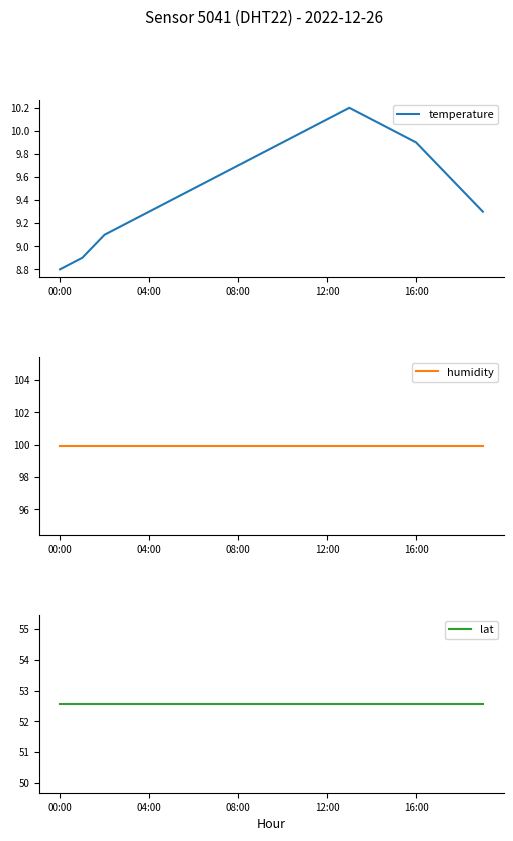

True or false: temperature has a value of 9.7 at 08:00.

True